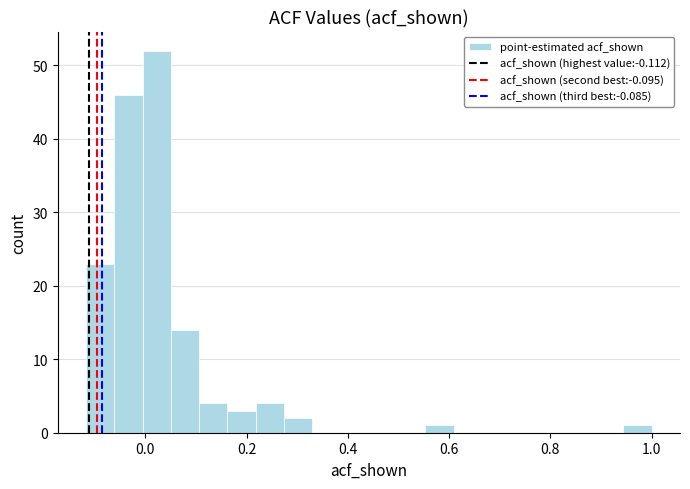

Read against the x-axis, roughly where is the centre of the tallest bar?

0.02